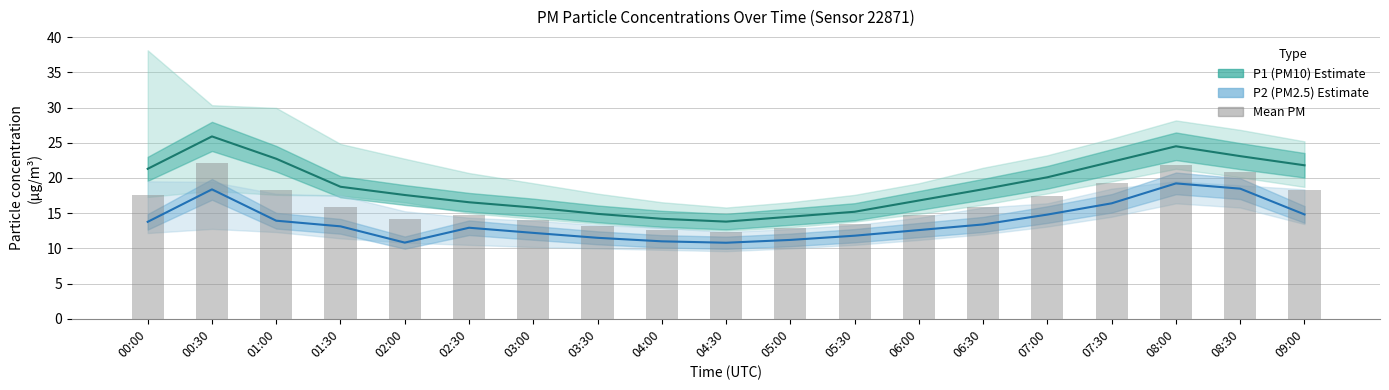

How many data points in P1 (PM10) are less than 18?

9